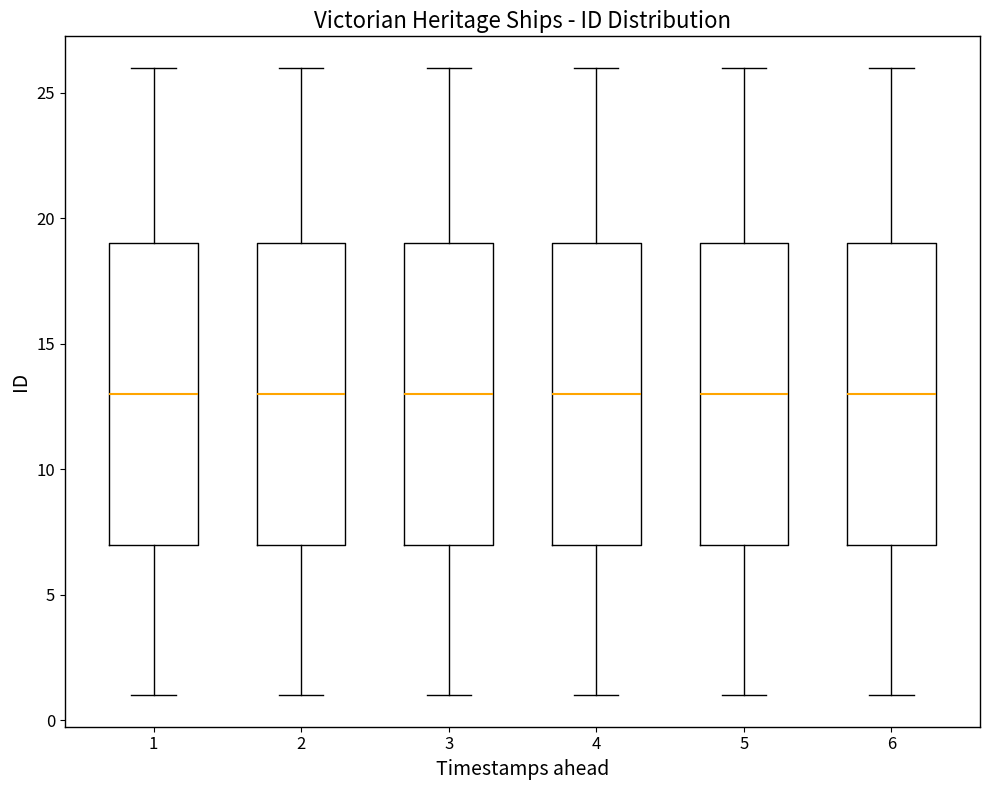

Where does the upper whisker of the box at x = 5 end on the y-axis? The values are not printed on the chart, so give them approximately, as read against the axis.

26